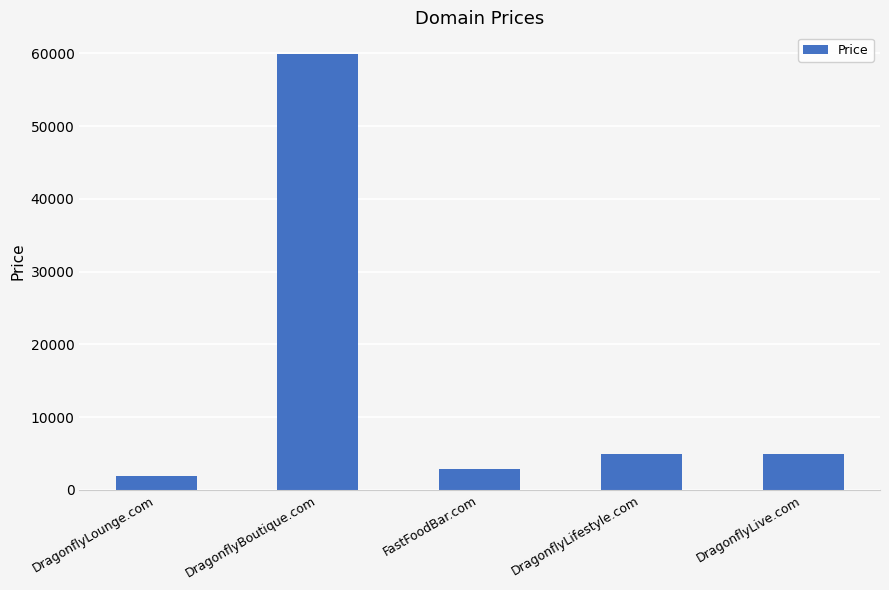

What is the label of the 5th bar from the left?

DragonflyLive.com